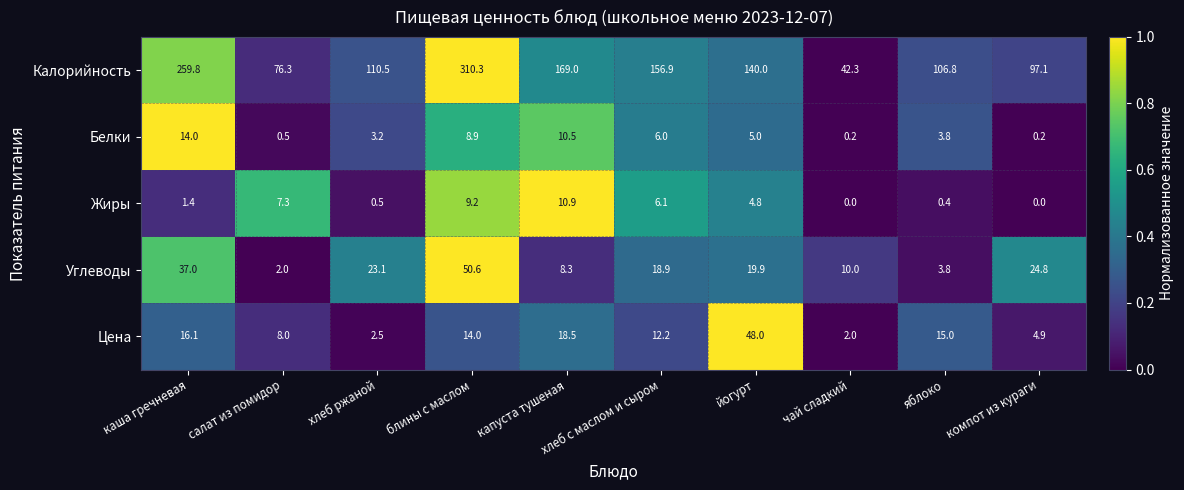

What is the average value of the Углеводы series?

19.8